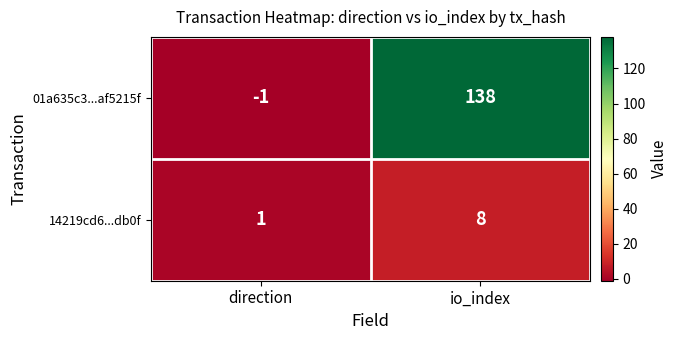

What is the sum of all 14219cd6...db0f values?

9